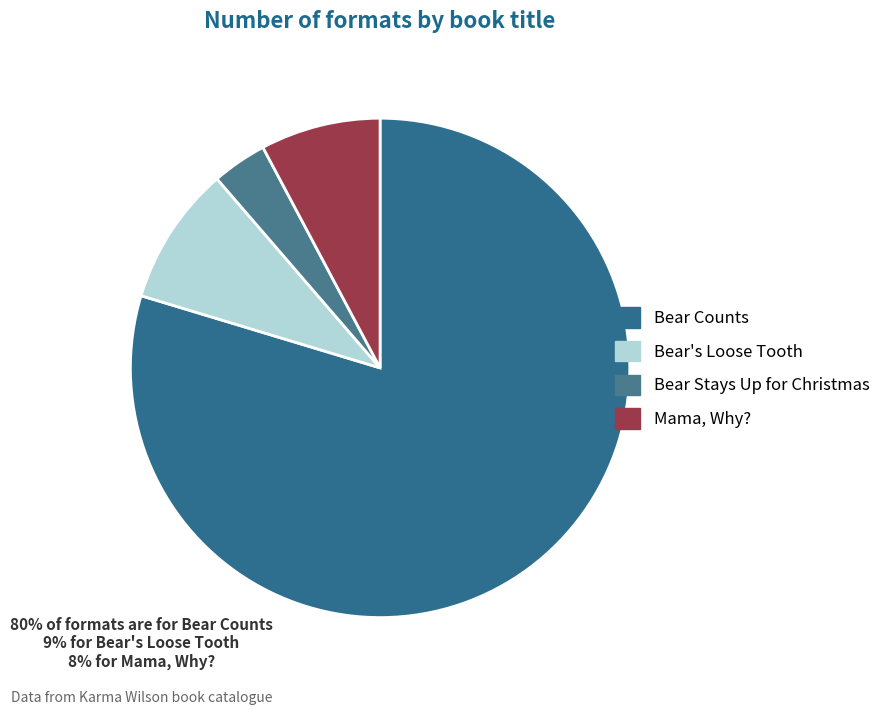

What percentage is the Bear's Loose Tooth slice, to the nearest percent?

9%